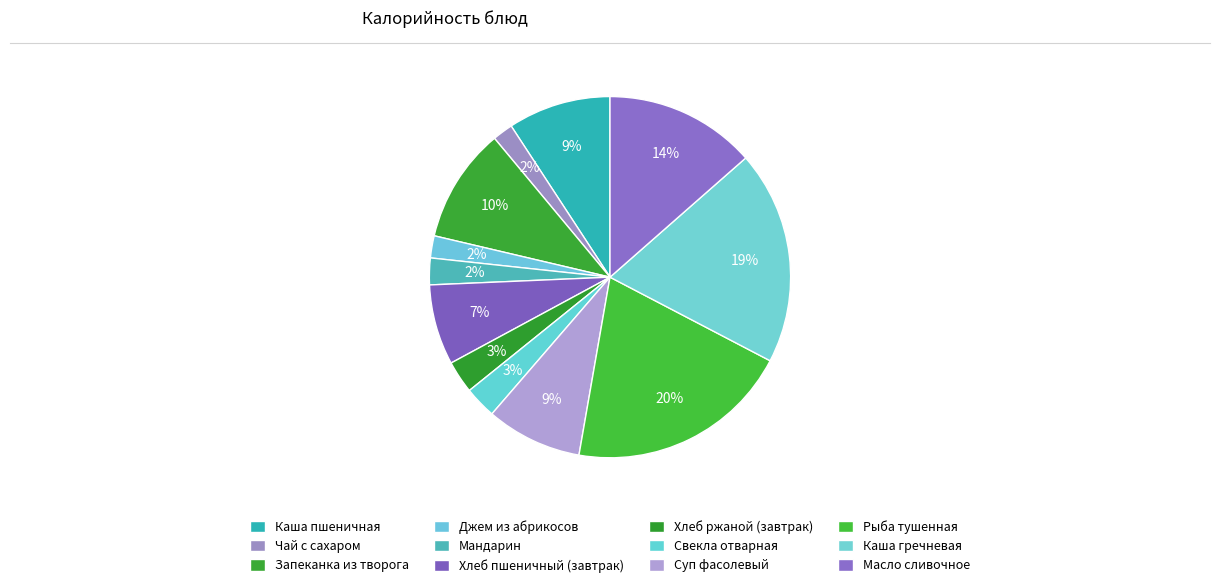

Count the number of slices in the pie.

12